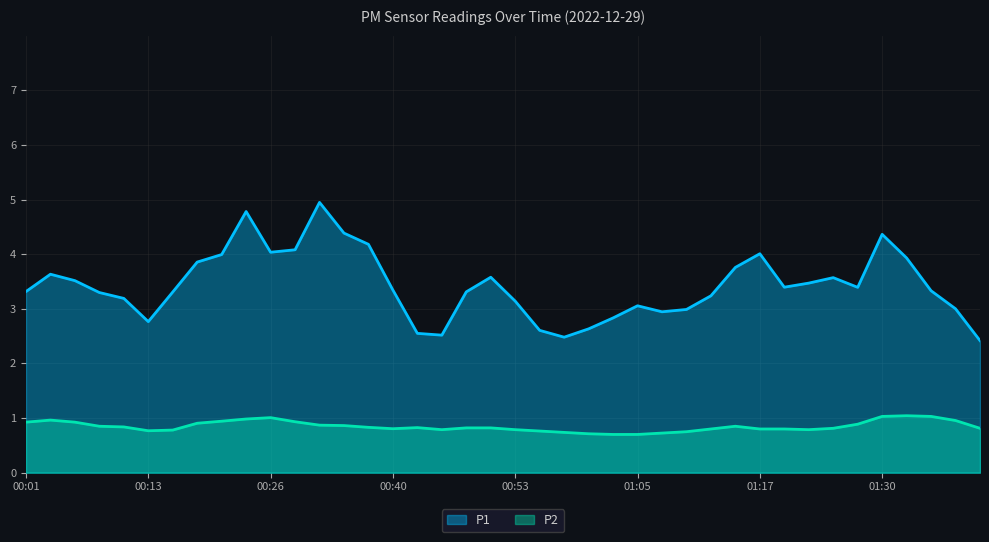

What is the sum of the P1 values at 31 and 18?

6.7